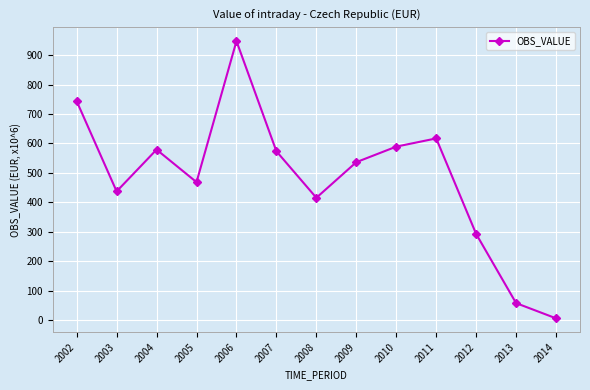

What is the difference between the maximum and minimum values?

941.3